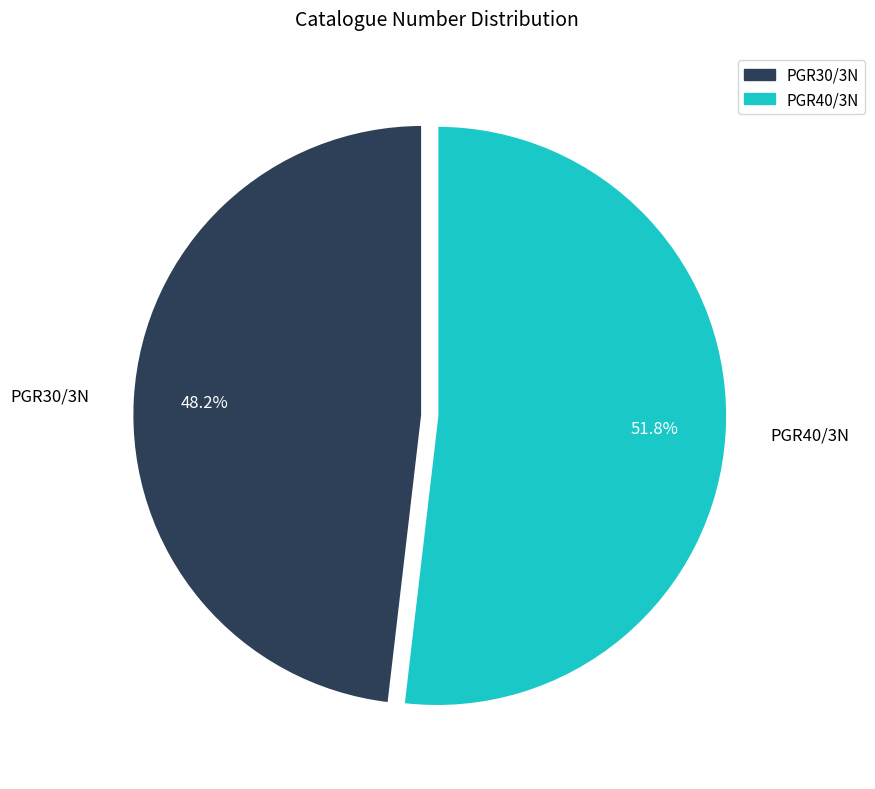

Which slice is the smallest?

PGR30/3N